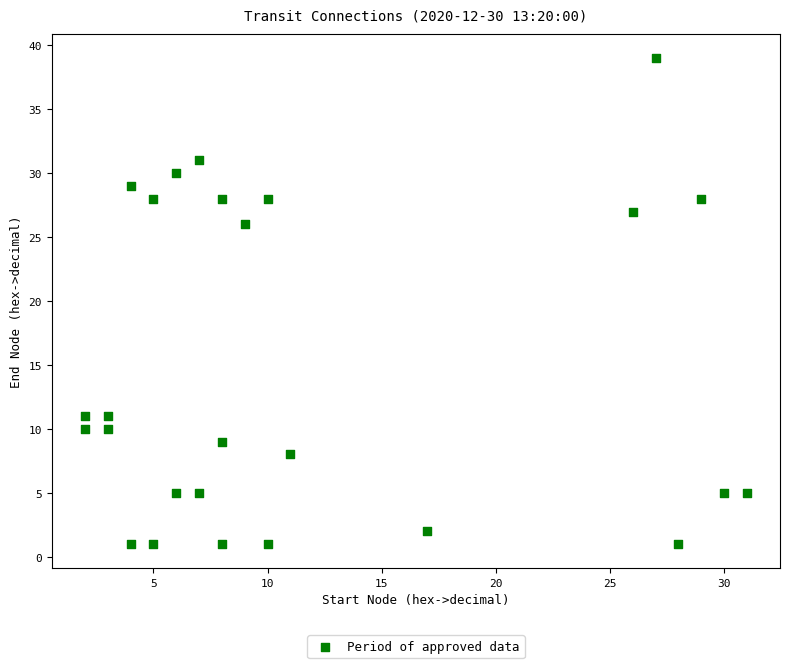

What is the range of X values (max minus min)?

29